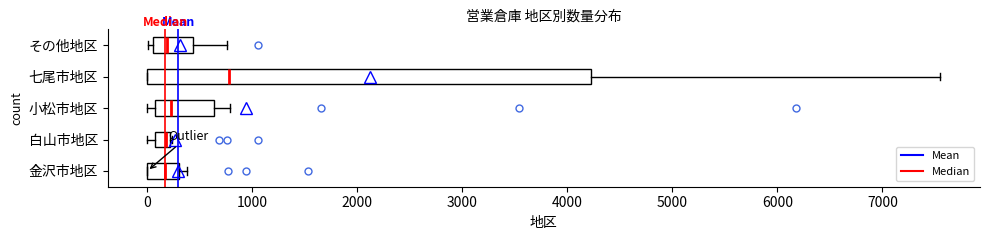

Which box's median line is the furthest to the right?

七尾市地区